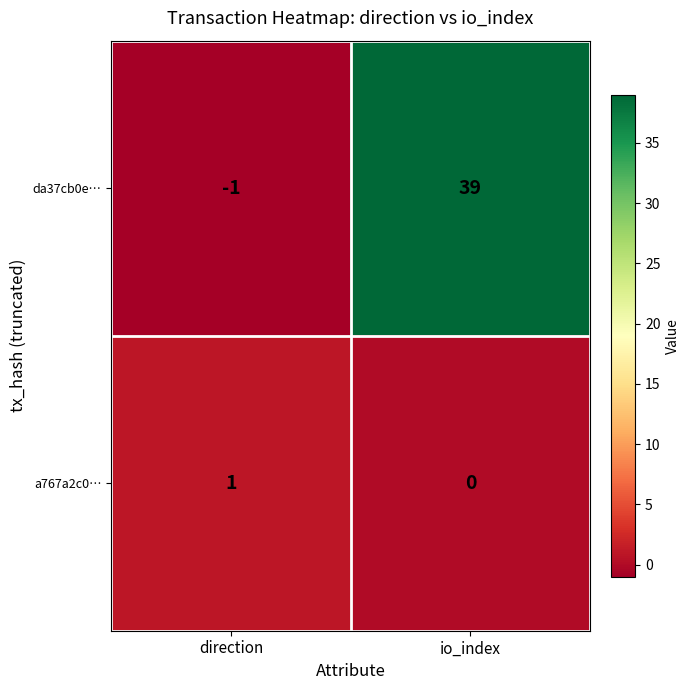

What is the spread (max minus min) of values at io_index?

39